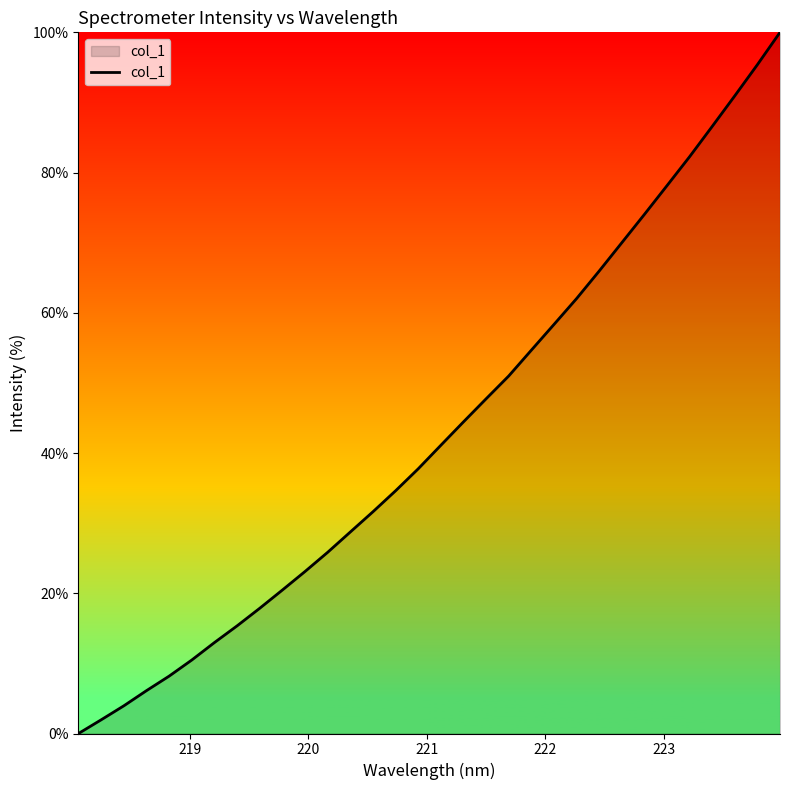

What is the greatest value displayed?

100.0